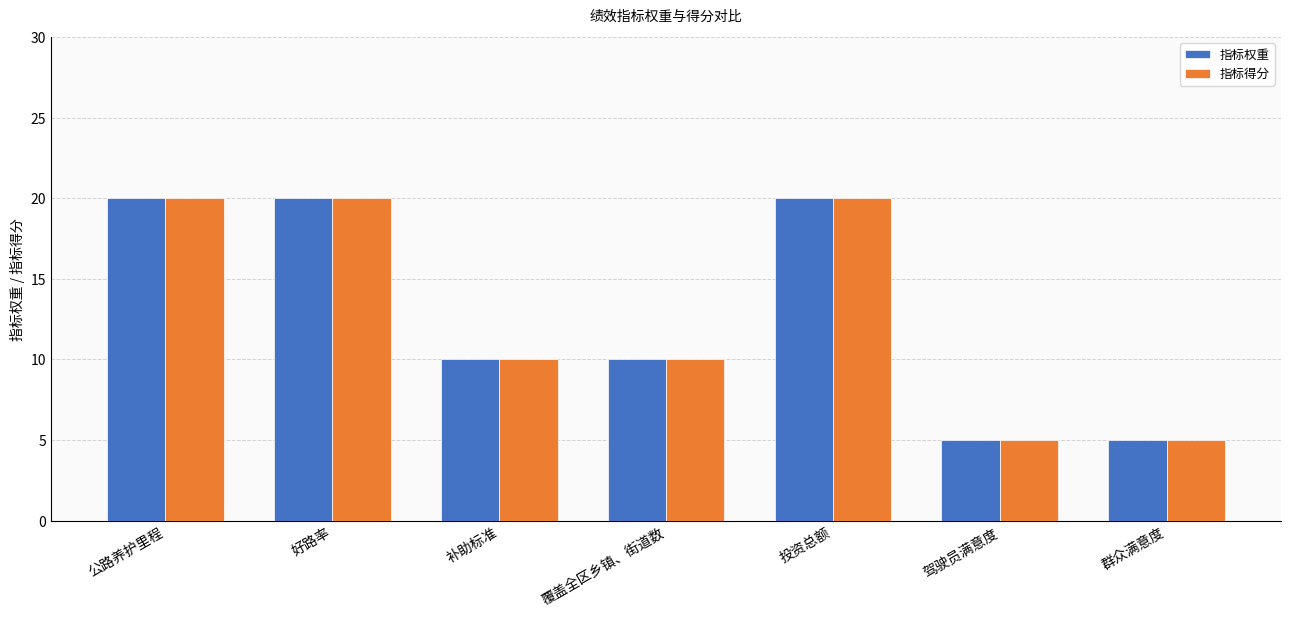

The 指标得分 series shows 10 at 补助标准. True or false?

True